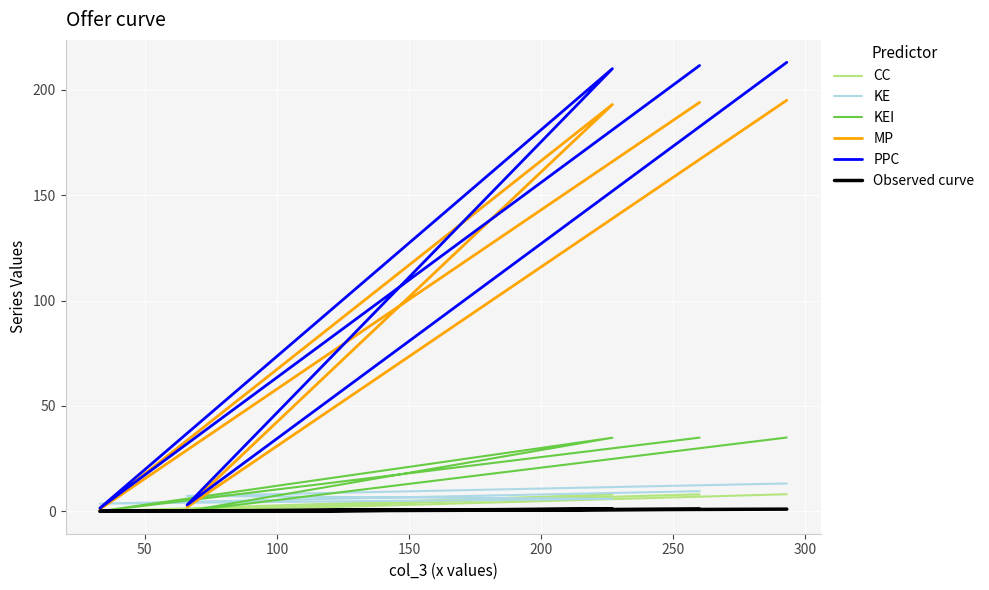

What are all the series names shown in the legend?

CC, KE, KEI, MP, PPC, Observed curve